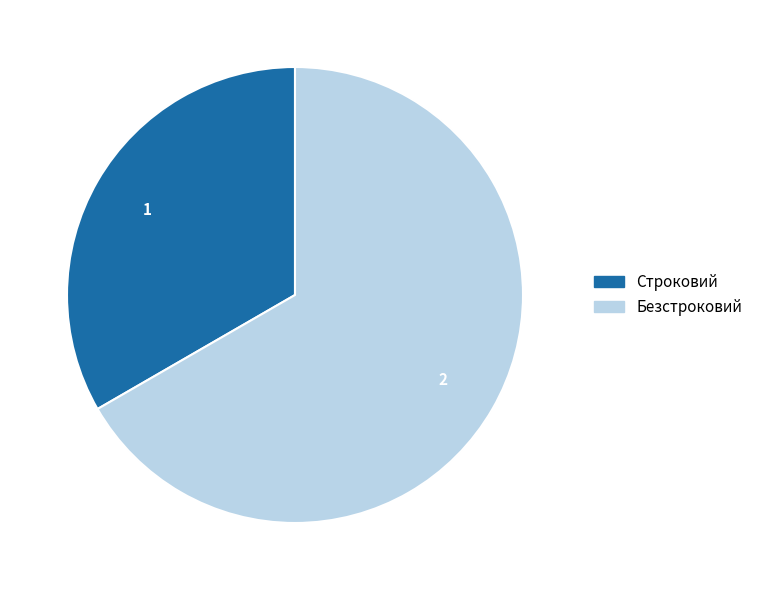

Which has a higher value, Строковий or Безстроковий?

Безстроковий